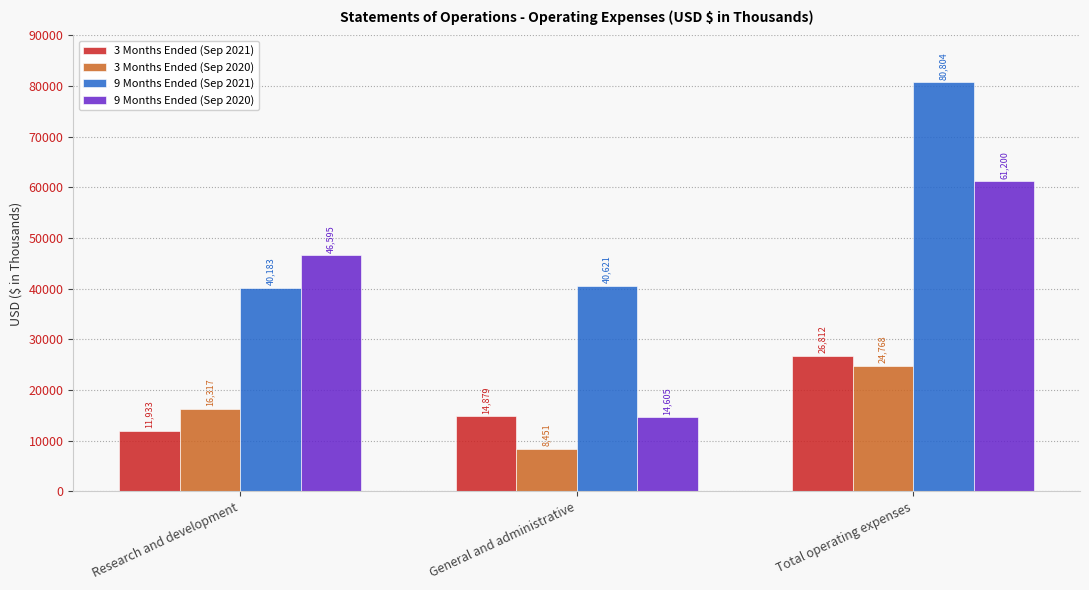

How many bars are there in total?

12